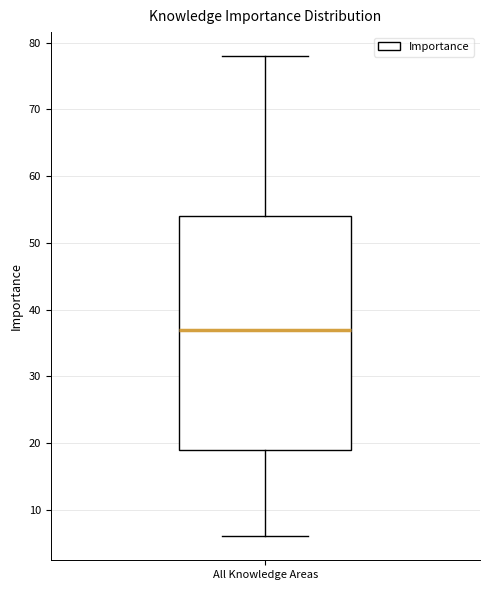

Read this box plot against the y-axis: the position of the median line, the range covered by the box, and the ends of both whiskers. The values are not printed on the chart, so give them approximately, as read against the axis.

median 37, box 19 to 54, whiskers 6 to 78